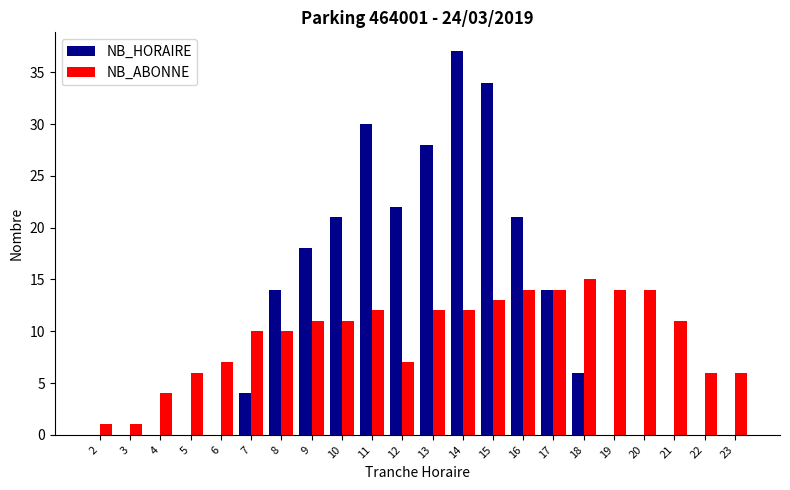

Is it true that NB_HORAIRE equals 37 at 14?

True